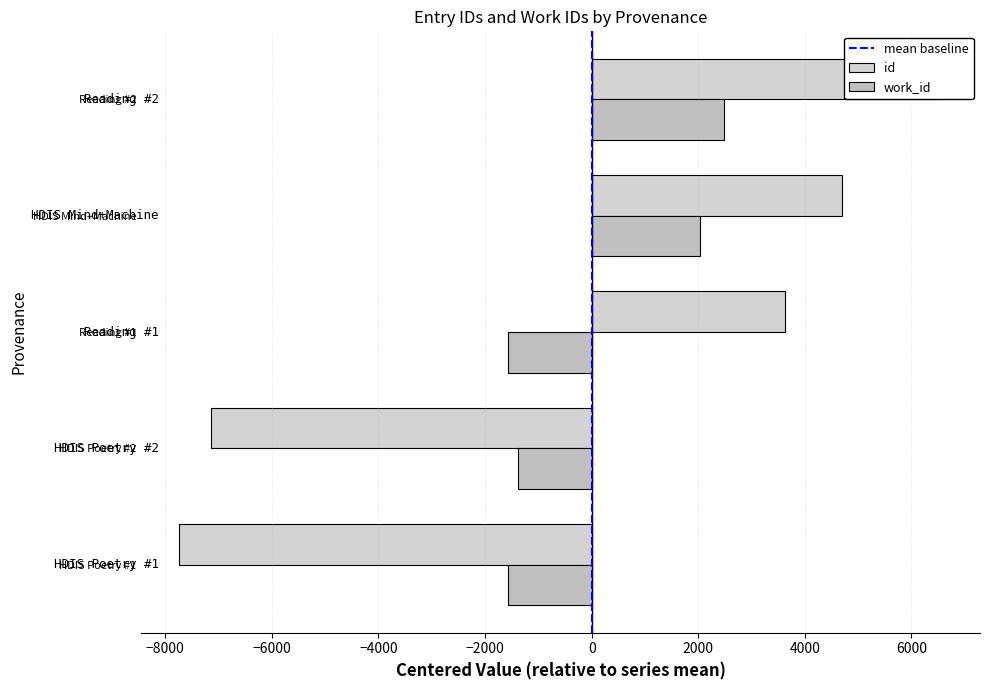

List the labels in order of id value, smallest first.

HDIS Poetry #1, HDIS Poetry #2, Reading #1, HDIS Mind+Machine, Reading #2